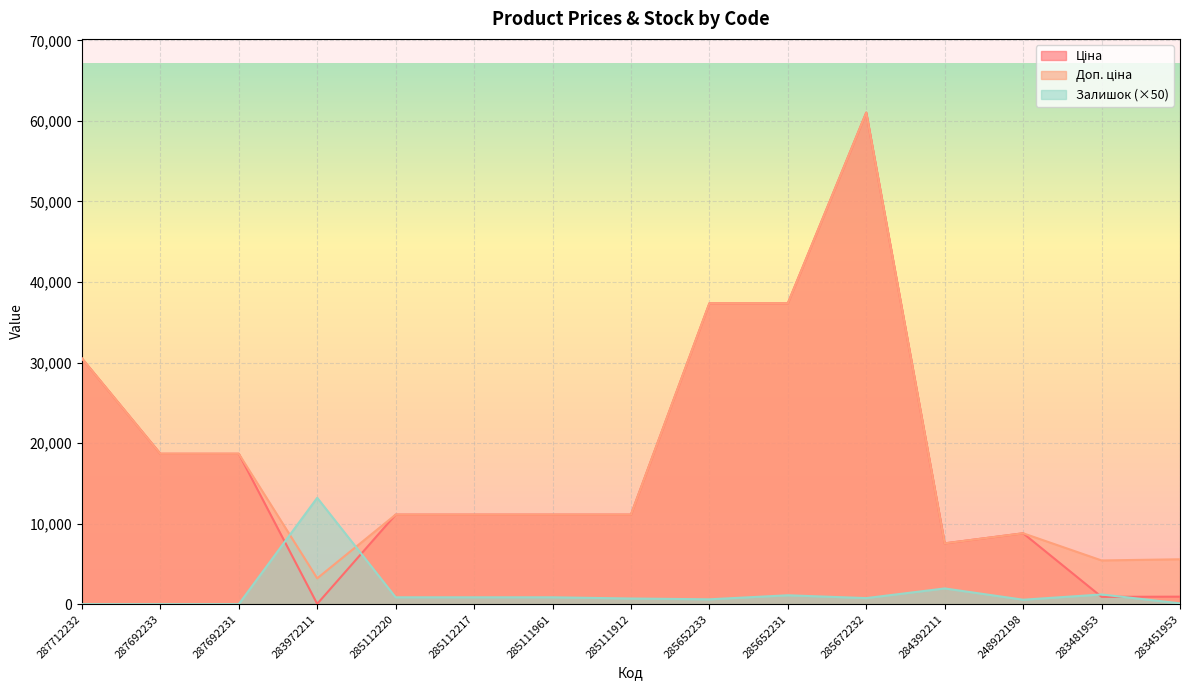

How many data points in Залишок are above 750?

7